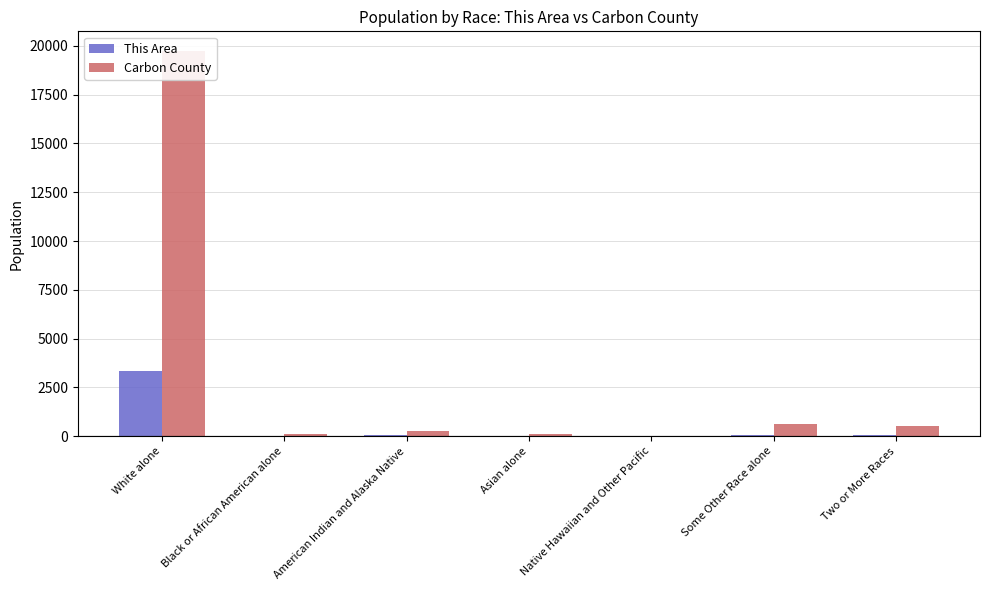

At which category is the sum across all series the highest?

White alone